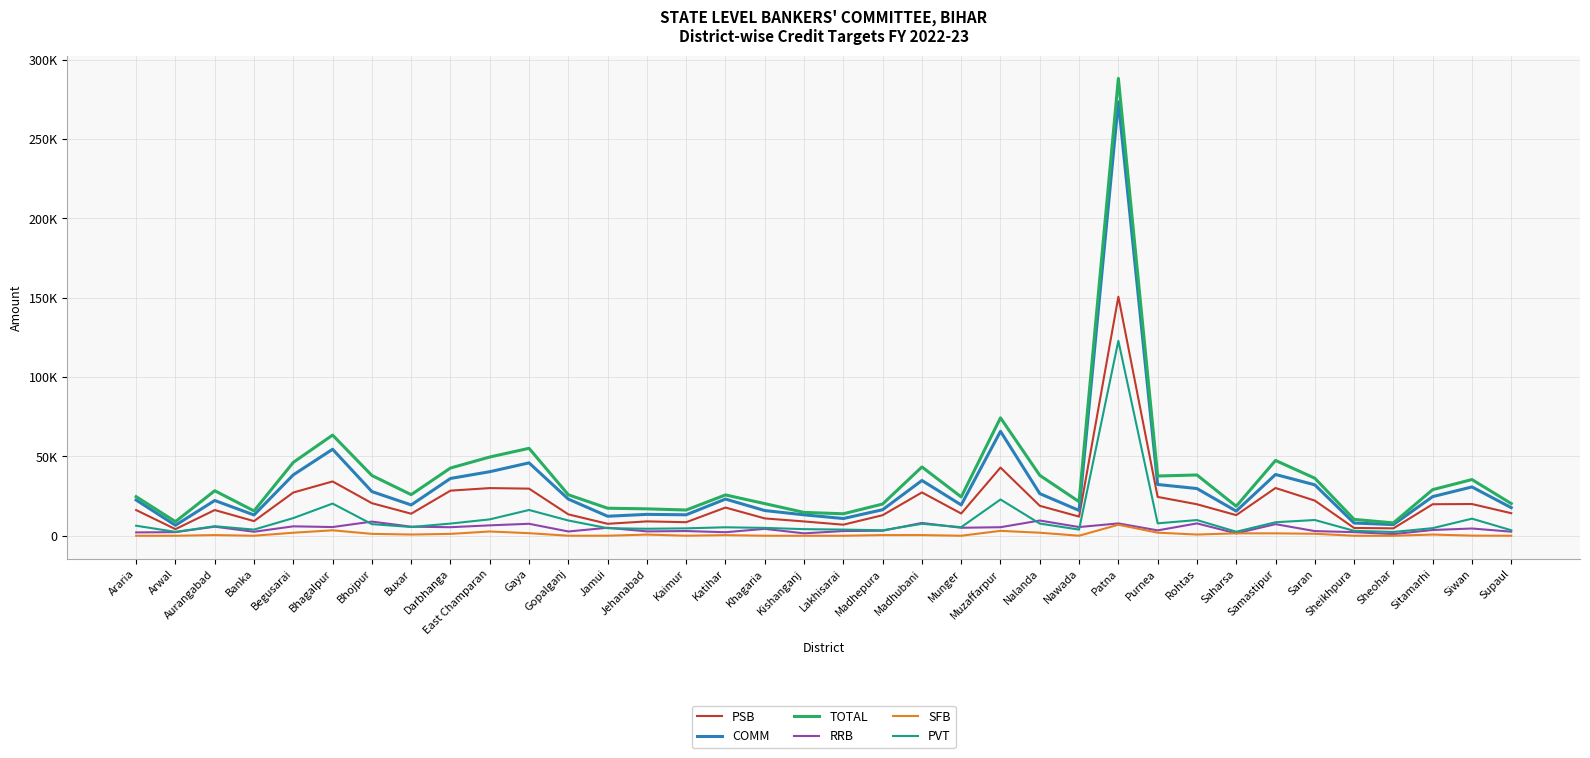

What are all the series names shown in the legend?

PSB, COMM, TOTAL, RRB, SFB, PVT